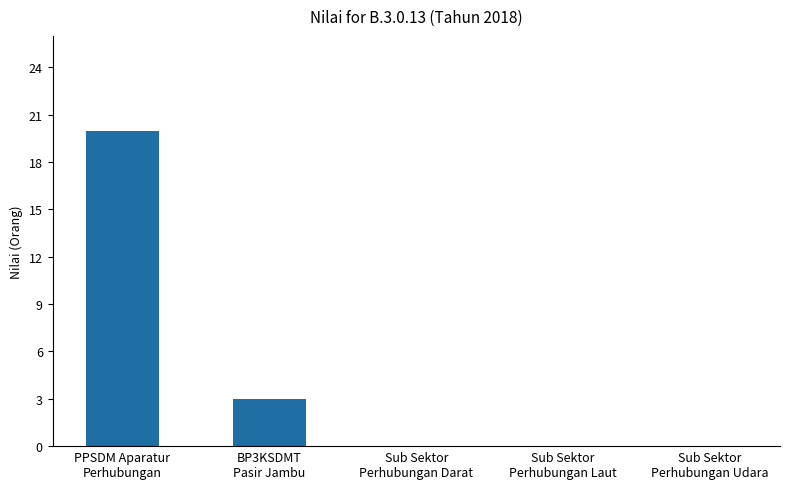

Is it true that the value at Sub Sektor
Perhubungan Laut is 11?

False